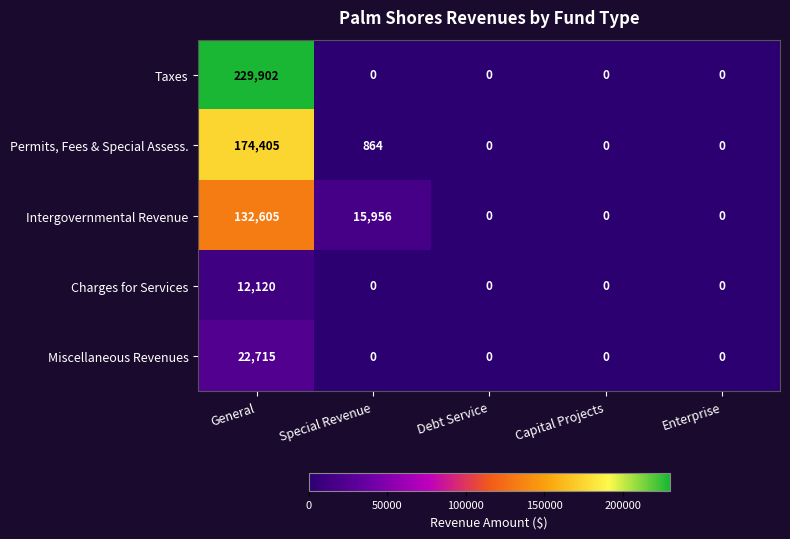

How many positive values does the Intergovernmental Revenue series have?

2